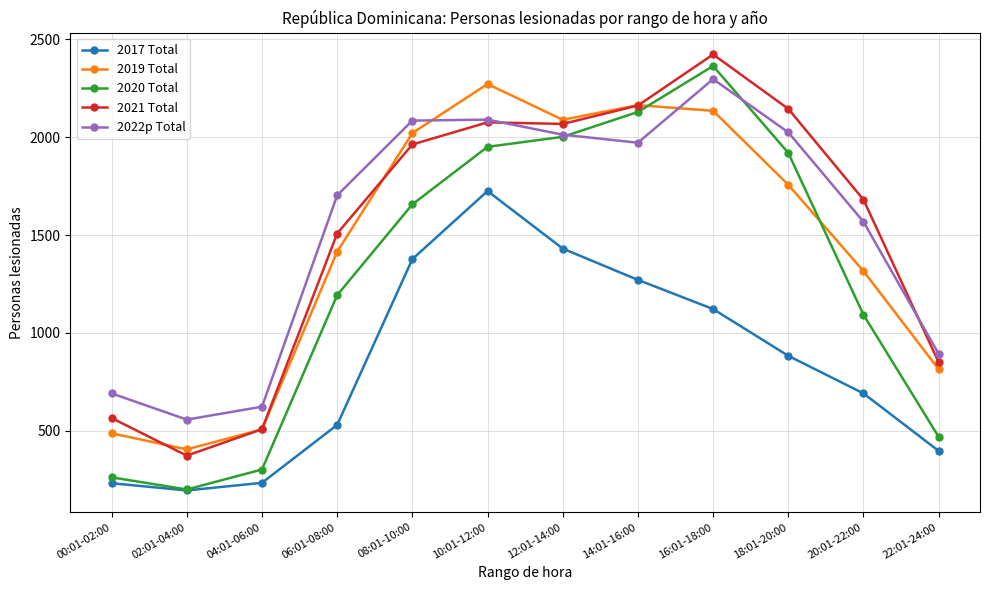

Which series changed the most between 12:01-14:00 and 16:01-18:00?

2020 Total